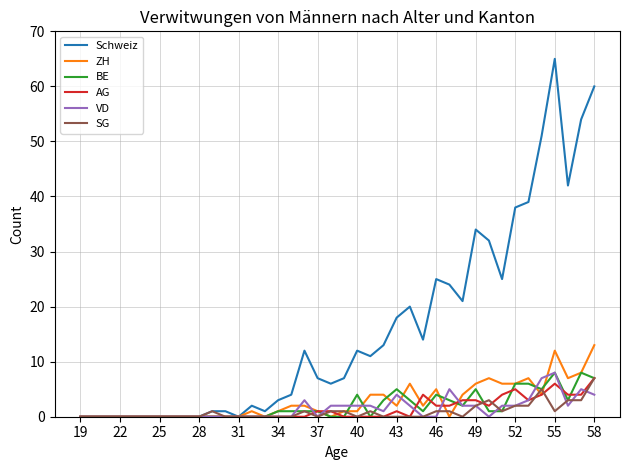

Which series has the widest spread of values?

Schweiz